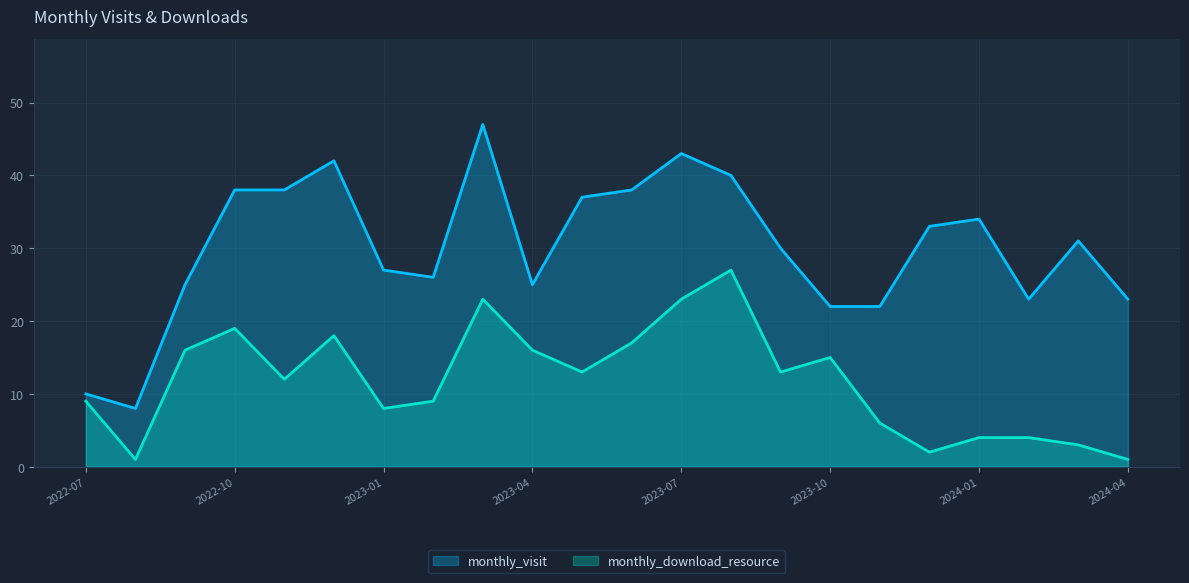

At how many categories does at least one series exceed 37?

7